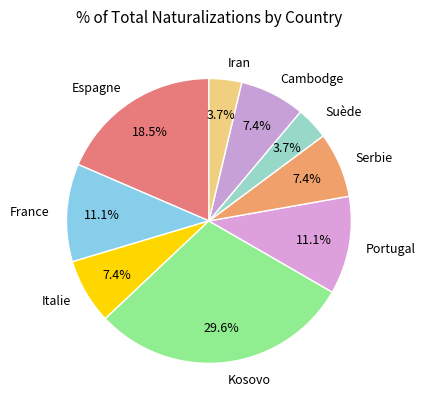

To the nearest percent, what percentage of the pie is Kosovo?

30%